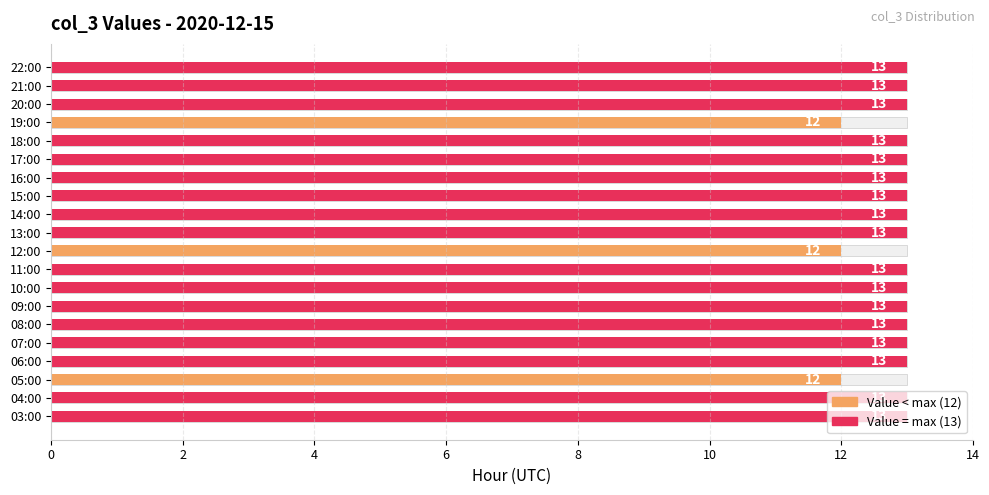

Reading left to right, extract all data points from this chart.

13	13	12	13	13	13	13	13	13	12	13	13	13	13	13	13	12	13	13	13